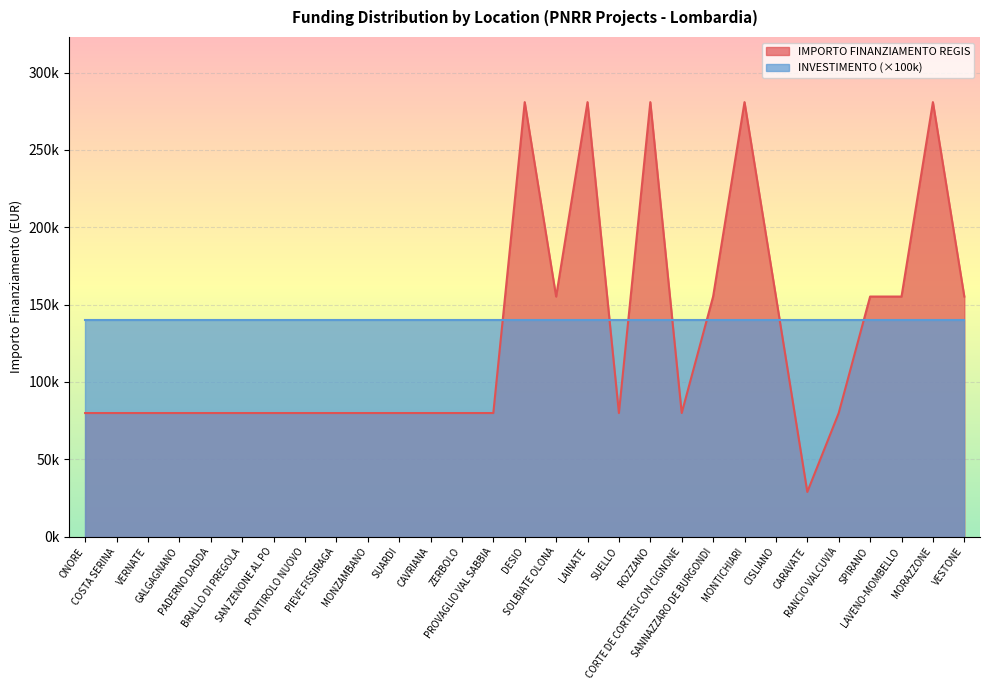

List the labels in order of value, smallest first.

CARAVATE, ONORE, COSTA SERINA, VERNATE, GALGAGNANO, PADERNO DADDA, BRALLO DI PREGOLA, SAN ZENONE AL PO, PONTIROLO NUOVO, PIEVE FISSIRAGA, MONZAMBANO, SUARDI, CAVRIANA, ZERBOLO, PROVAGLIO VAL SABBIA, SUELLO, CORTE DE CORTESI CON CIGNONE, RANCIO VALCUVIA, SOLBIATE OLONA, SANNAZZARO DE BURGONDI, CISLIANO, SPIRANO, LAVENO-MOMBELLO, VESTONE, DESIO, LAINATE, ROZZANO, MONTICHIARI, MORAZZONE